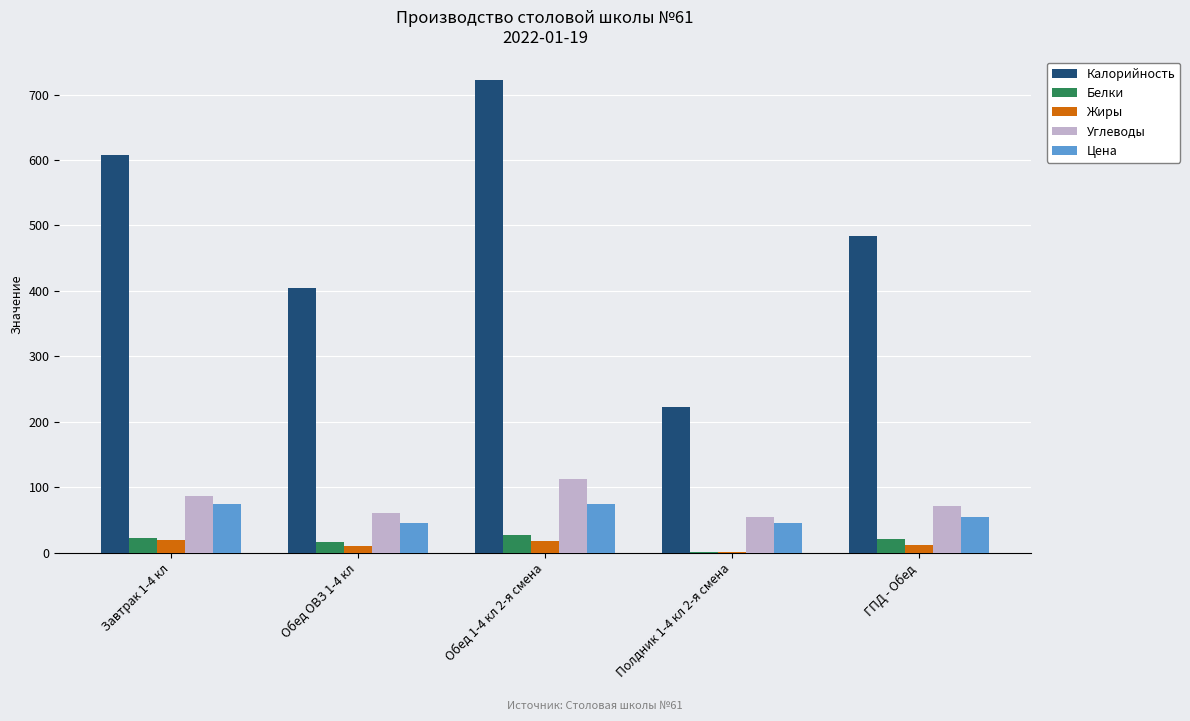

What is the sum of all Белки values?

86.8